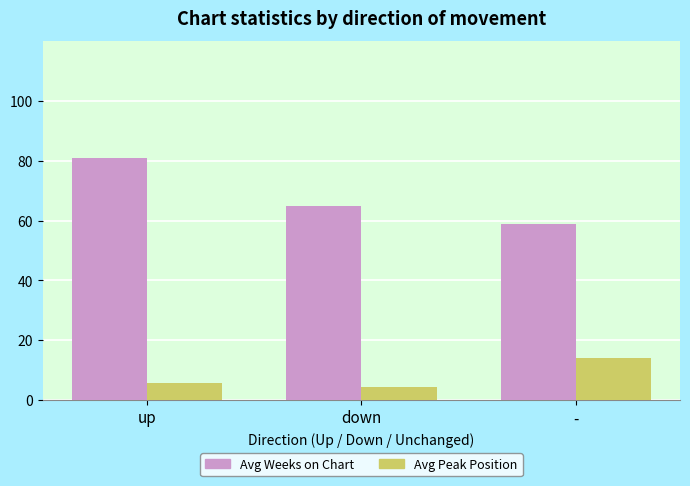

What are all the series names shown in the legend?

Avg Weeks on Chart, Avg Peak Position